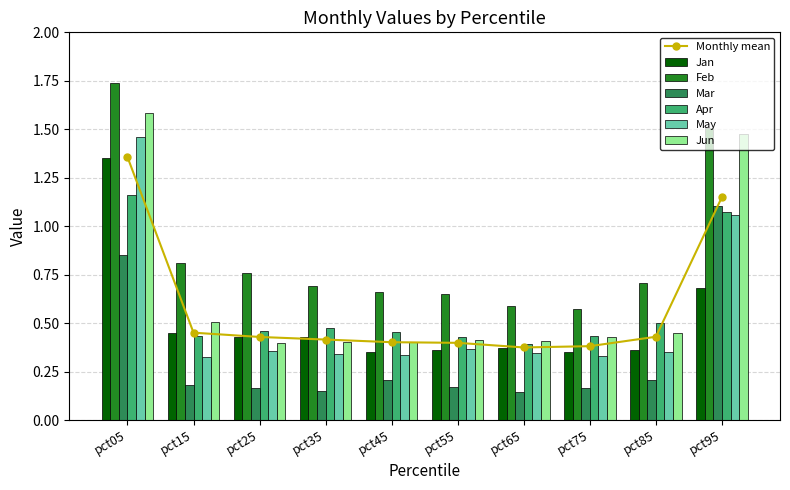

What is the difference between the highest and lowest values at pct85?

0.5